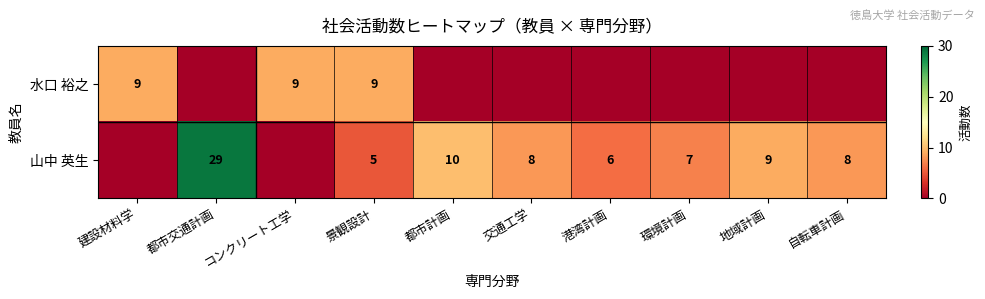

True or false: 山中 英生 has a value of 29 at 都市交通計画.

True